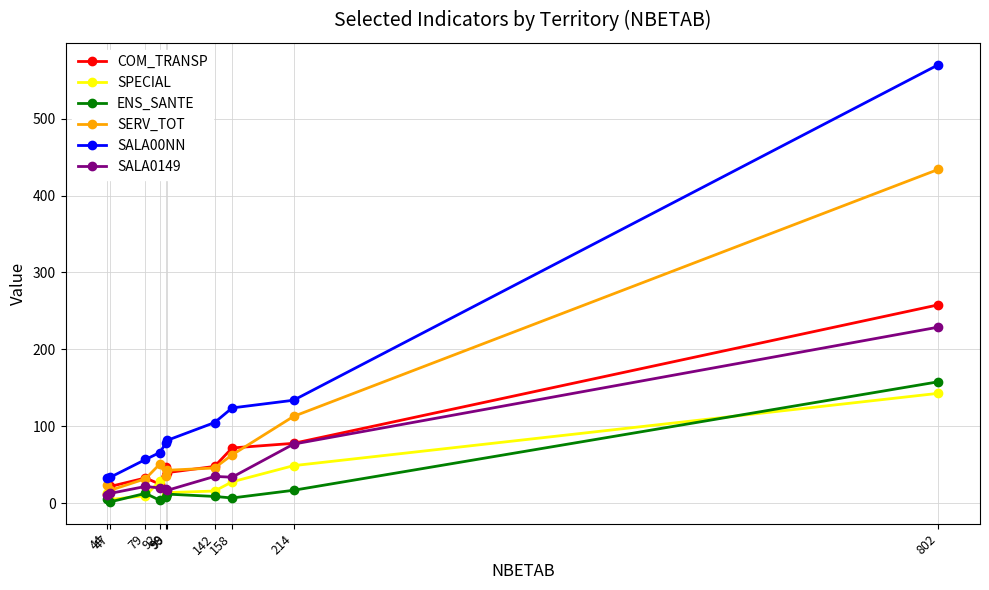

What is the spread (max minus min) of values at 98?

71